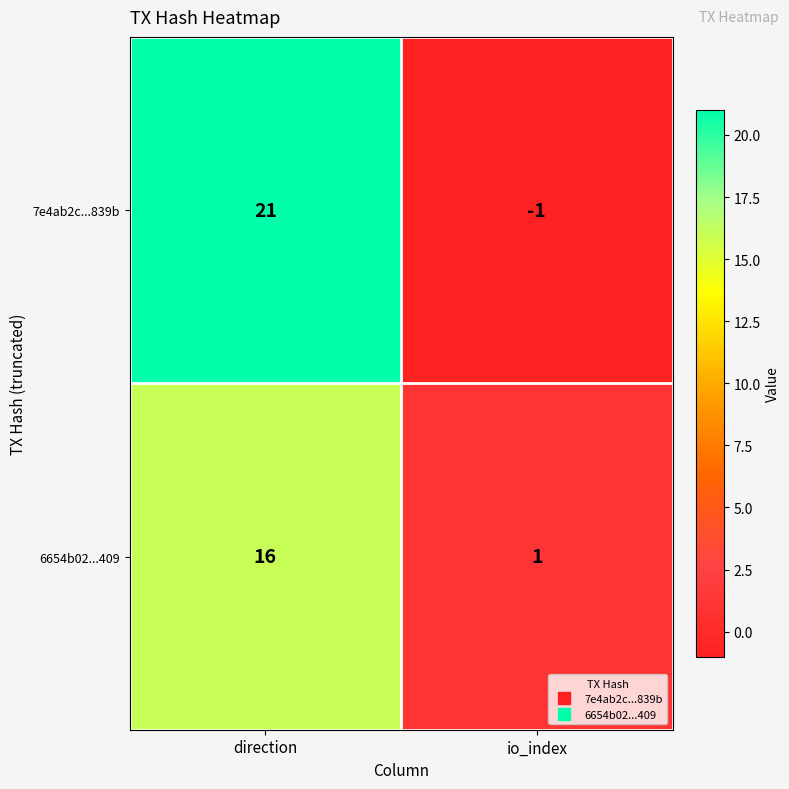

What is the difference between the maximum and minimum values in the 6654b02...409 series?

15